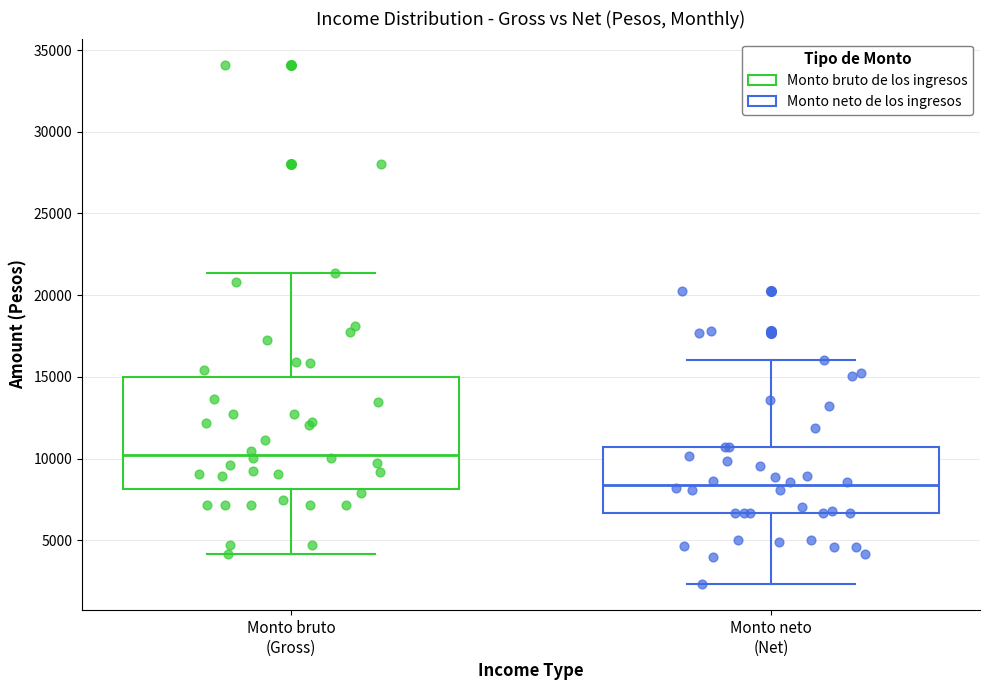

Where does the lower whisker of the box for Monto bruto (Gross) end on the y-axis? The values are not printed on the chart, so give them approximately, as read against the axis.

4000